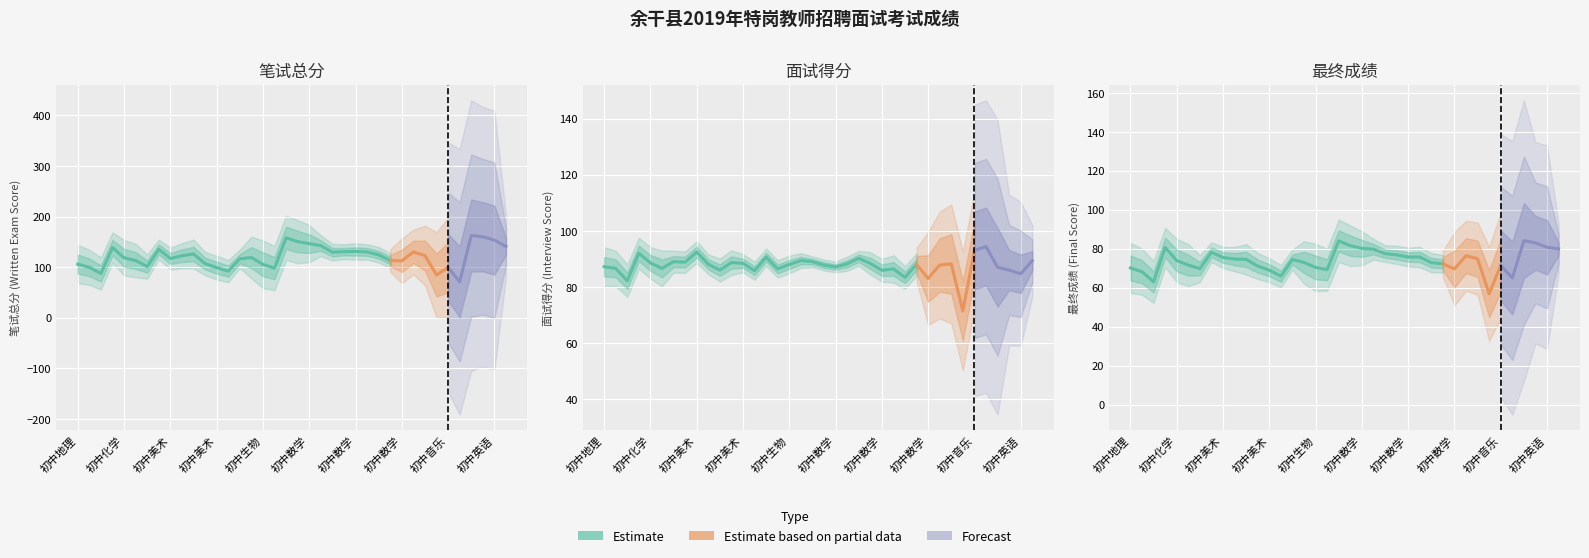

Reading left to right, transcribe all the data shown in this chart.

笔试总分: 106.0	99.5	87.5	138.5	118.5	113.0	101.0	135.0	117.0	122.5	126.0	107.0	99.0	92.0	116.5	119.0	105.5	98.0	158.0	150.5	146.5	142.5	129.5	130.5	131.0	130.0	124.5	113.0	112.5	130.0	123.0	84.5	99.5	71.0	162.5	160.0	153.5	141.0
面试得分: 87.2	86.6	82.2	92.0	88.6	86.6	89.0	88.8	92.4	88.1	86.0	88.7	88.4	85.8	90.6	86.4	88.0	89.4	89.0	87.8	87.1	88.2	90.2	88.4	85.9	86.4	83.4	88.0	83.0	87.8	88.2	71.4	93.0	94.4	87.0	86.0	84.7	89.3
最终成绩: 70.1	68.2	63.0	80.6	73.9	71.5	69.8	78.2	75.5	74.7	74.5	71.1	69.0	65.9	74.4	73.0	70.4	69.2	84.0	81.5	80.2	79.7	77.5	76.8	75.7	75.7	72.8	72.2	69.6	76.4	74.8	56.8	71.4	65.0	84.1	83.0	80.7	79.9